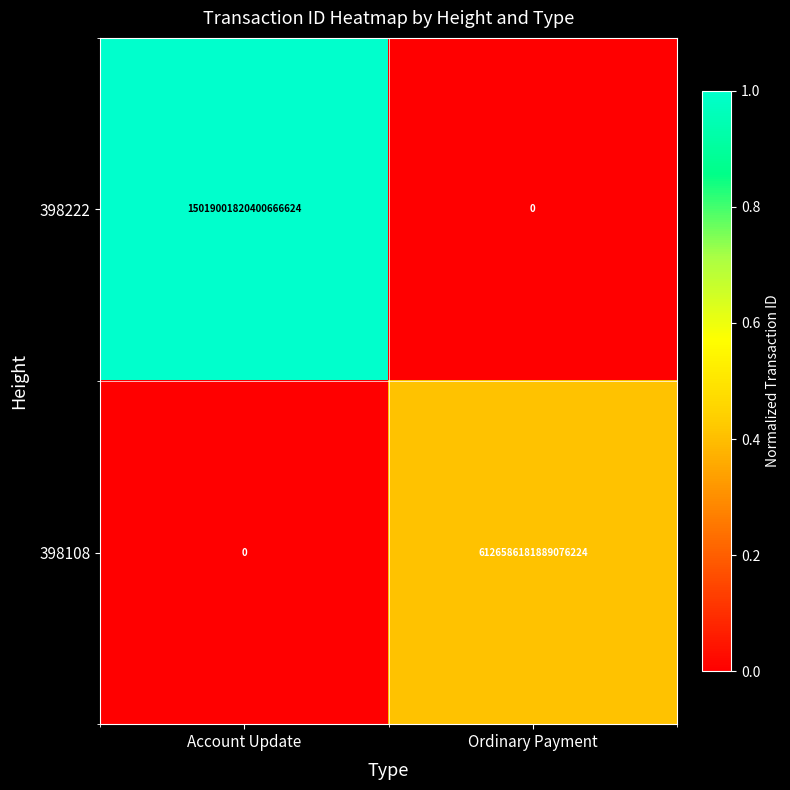

Which series has the widest spread of values?

398222